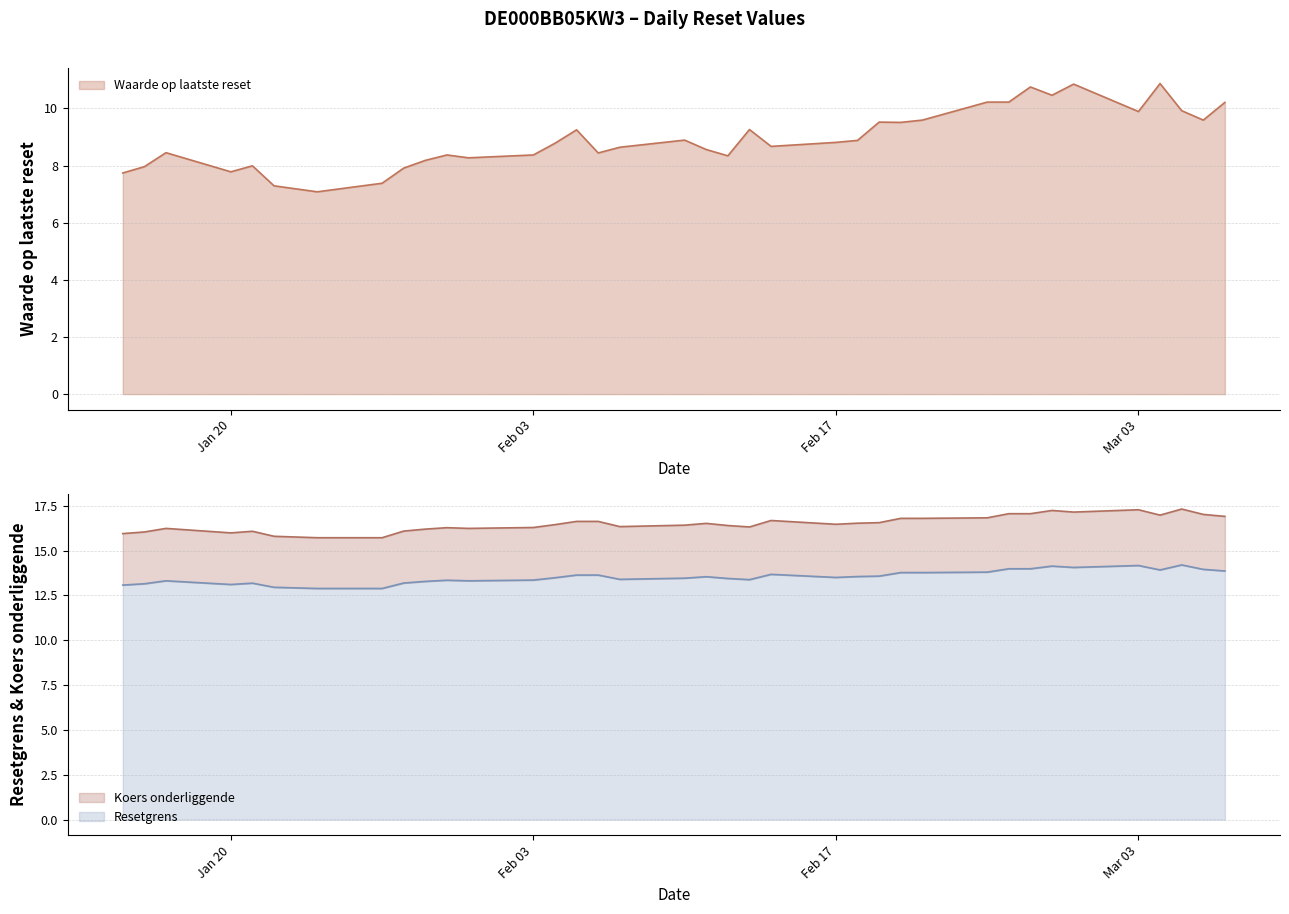

At which category is the sum across all series the highest?

2025-02-28